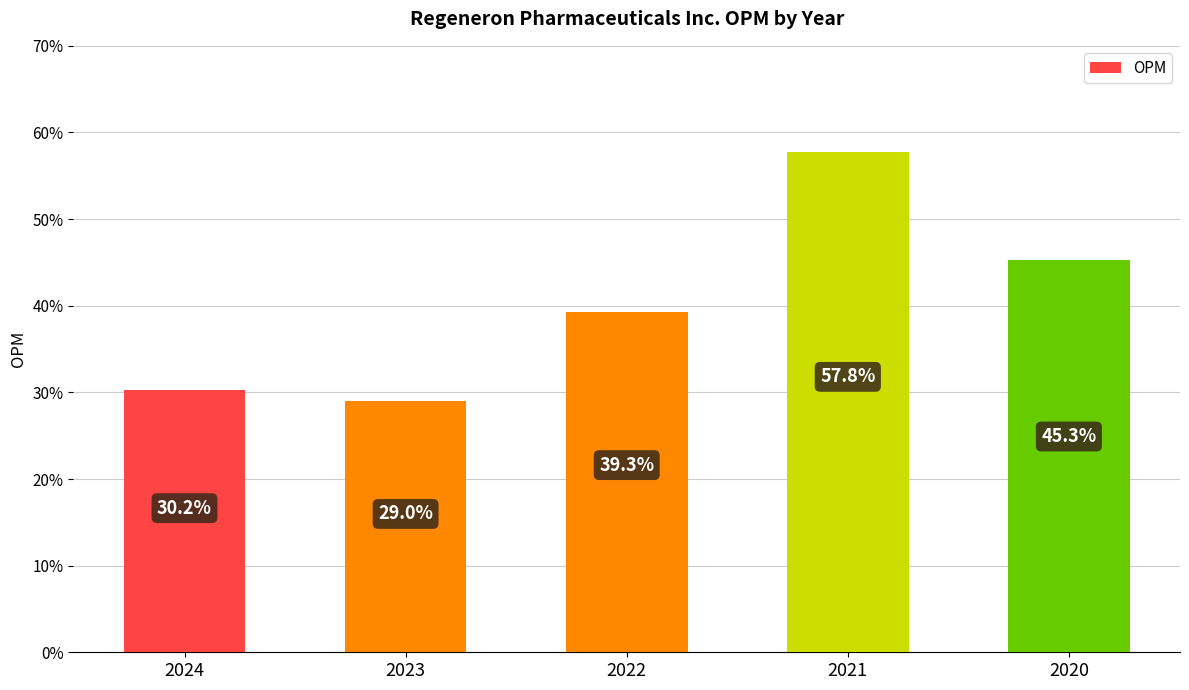

List the labels in order of value, largest first.

2021, 2020, 2022, 2024, 2023